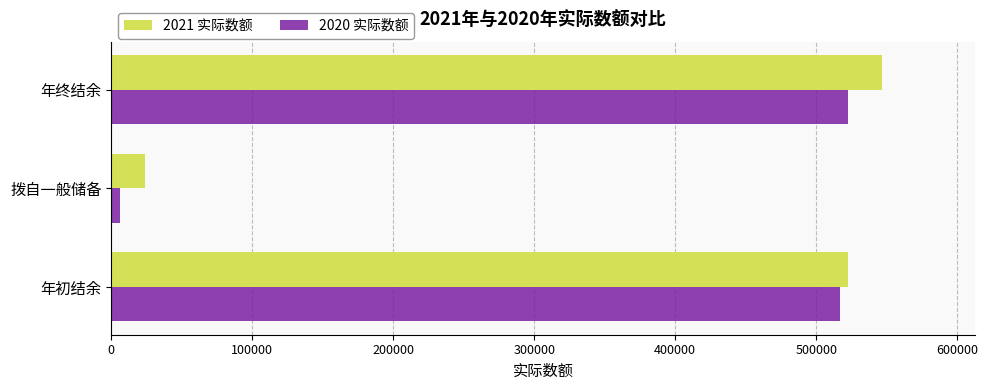

List the series in order of their overall mean, lowest first.

2020 实际数额, 2021 实际数额